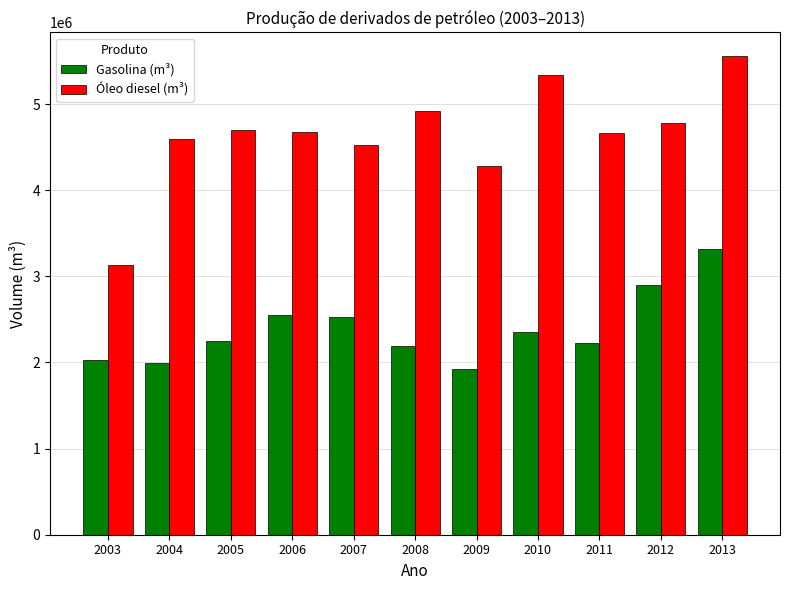

List the series in order of their overall mean, lowest first.

Gasolina (m³), Óleo diesel (m³)